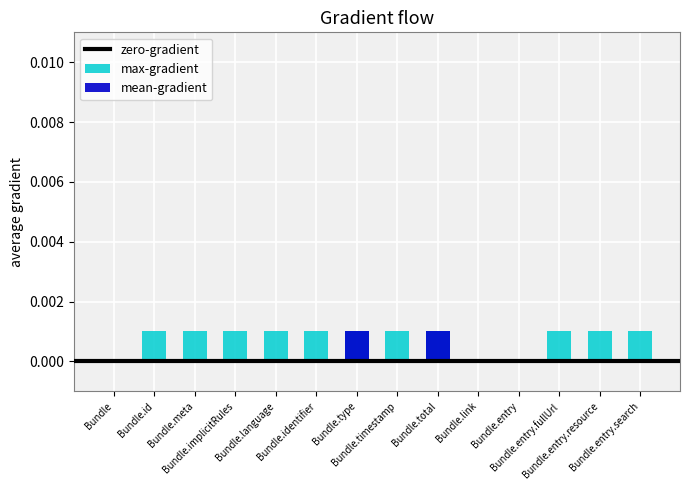

How many bars are there in total?

28